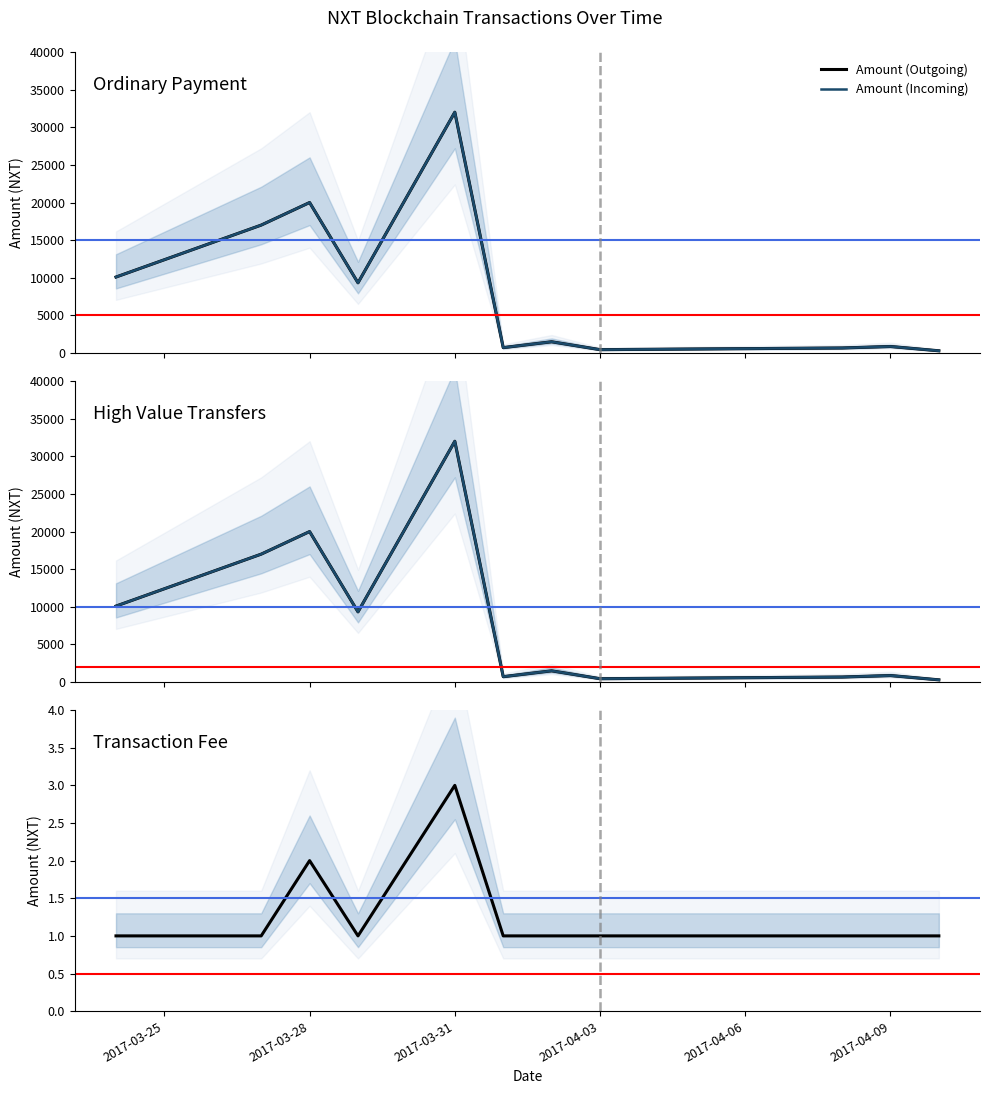

The value of Amount (Outgoing) at 2017-03-25 is 2147. True or false?

False